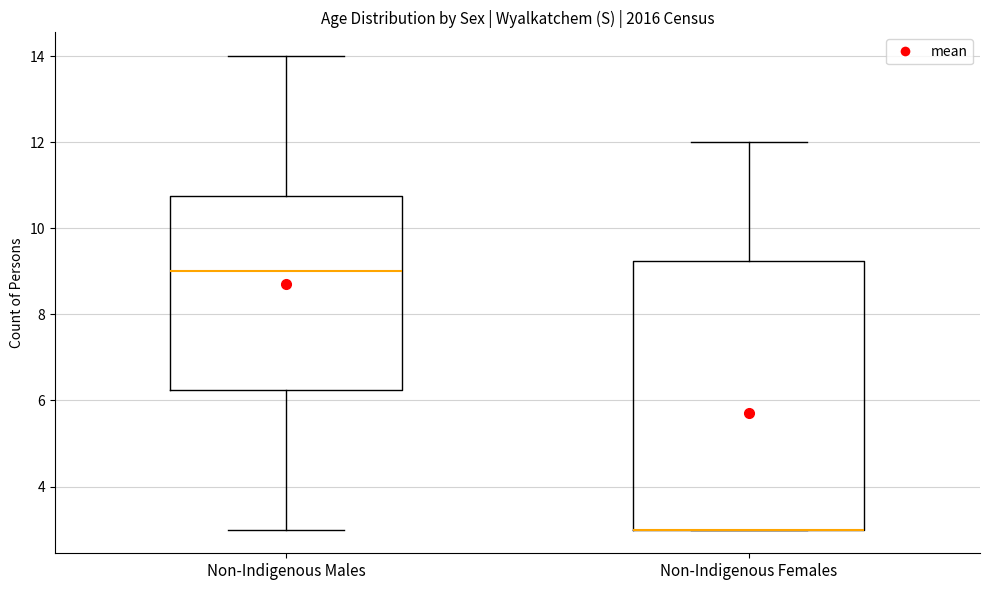

Comparing the boxes themselves (not the whiskers), which one is the tallest?

Non-Indigenous Females